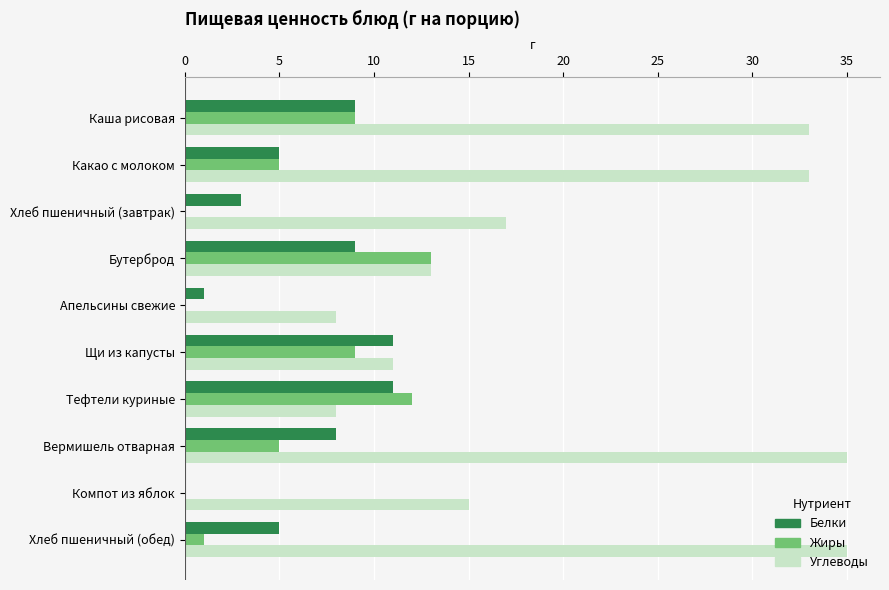

Which series has the largest total across all categories?

Углеводы